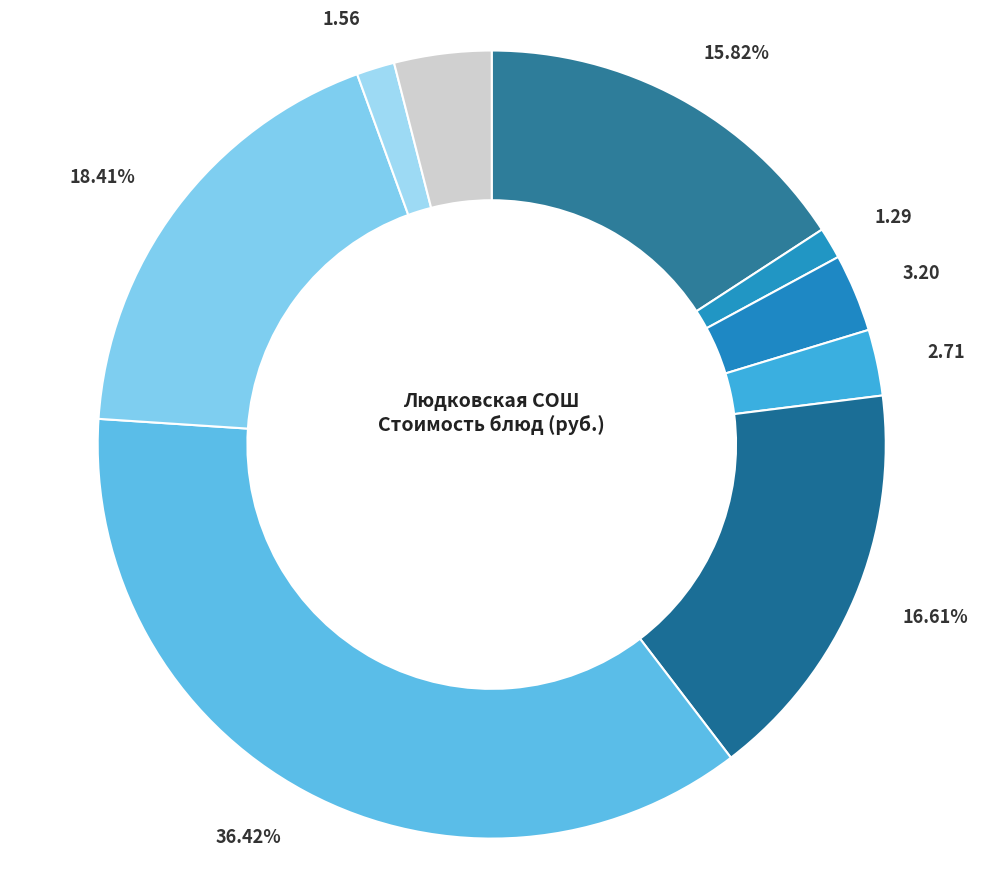

How many slices are in this pie chart?

9